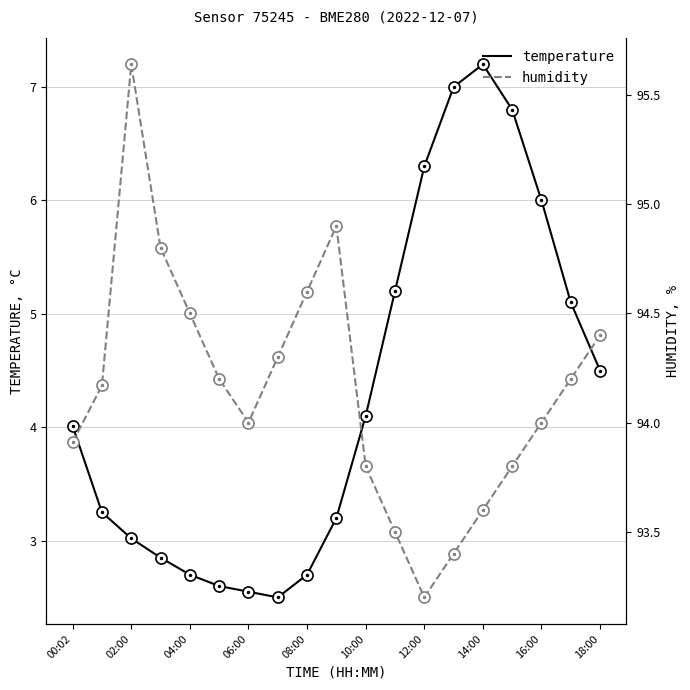

Between 10:00 and 18:00, which series saw the biggest shift?

humidity